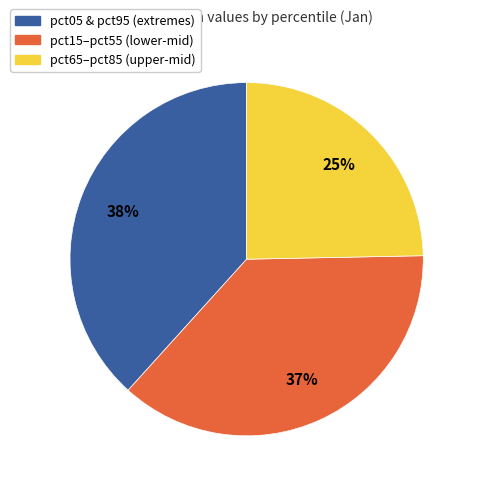

Does pct15–pct55 (lower-mid) account for over 50% of the chart?

No